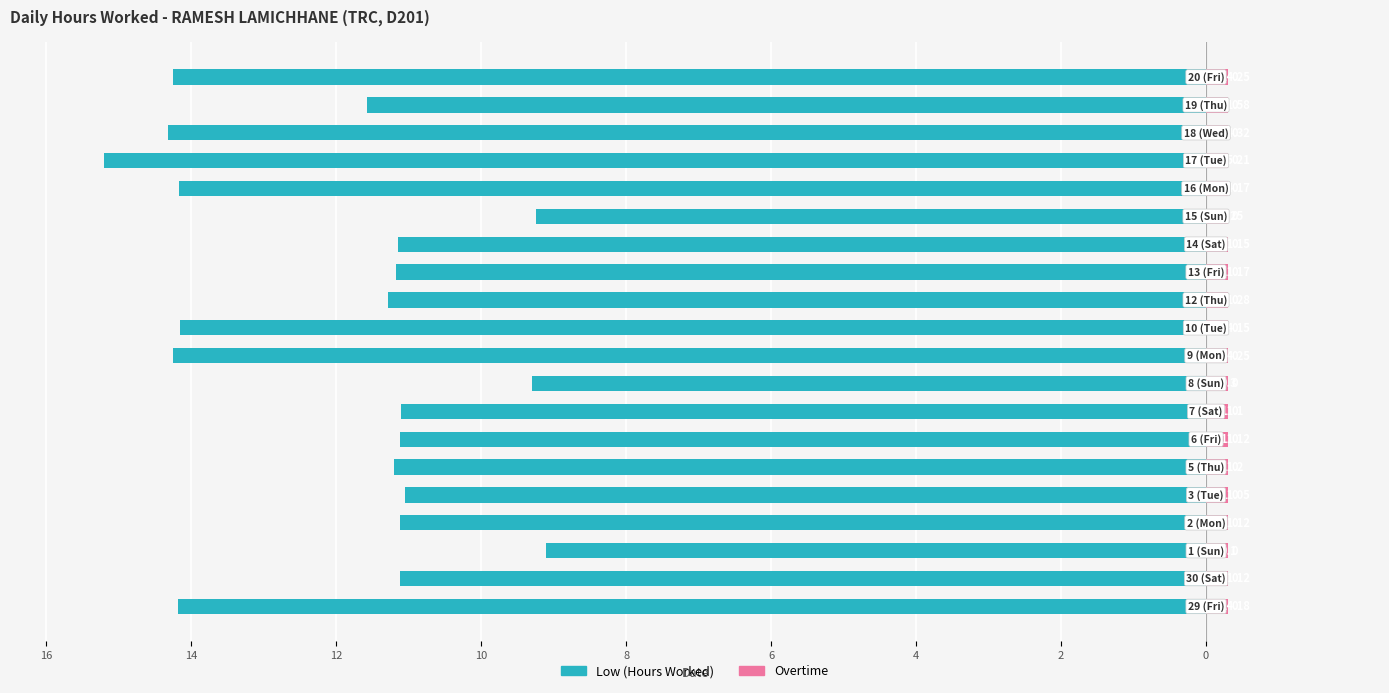

At how many categories does at least one series exceed -1?

20